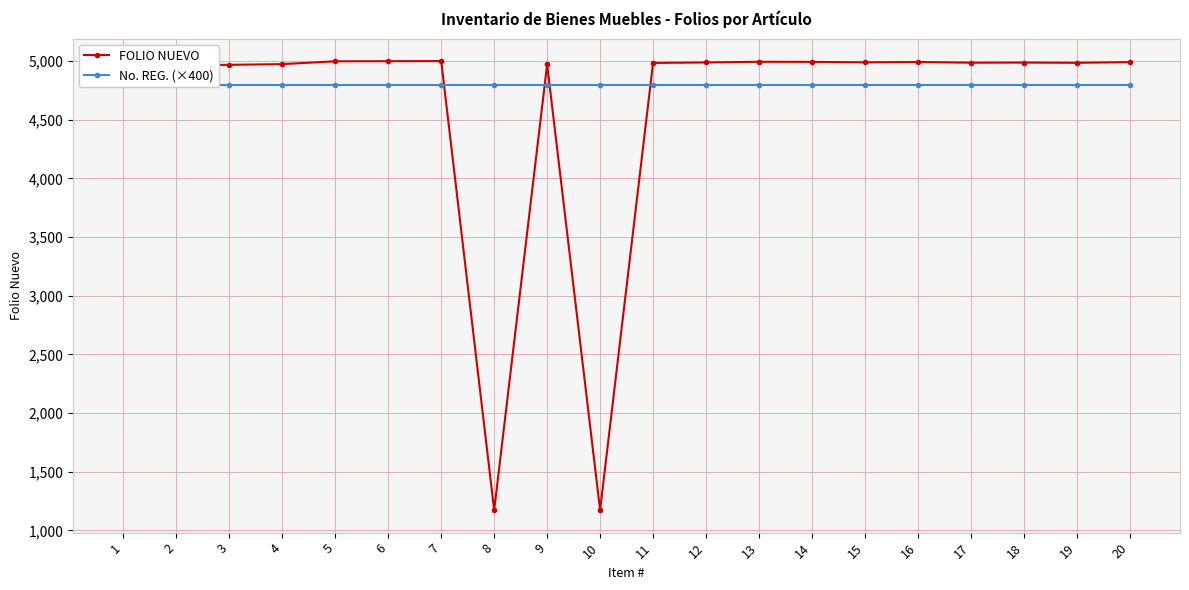

Where does the FOLIO NUEVO series first go above 4987?

5